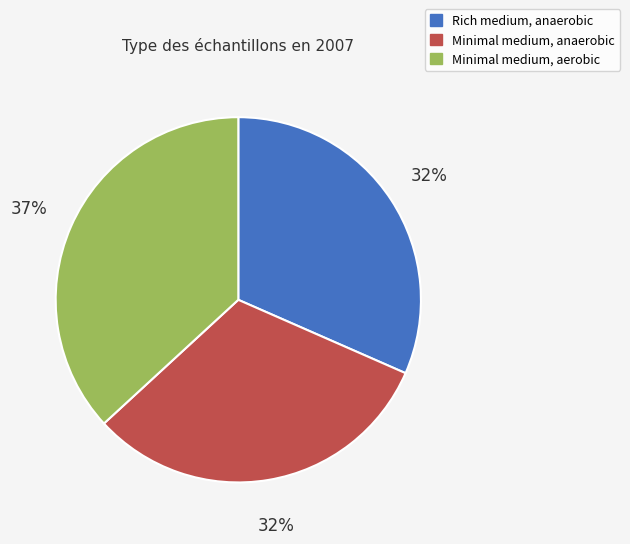

To the nearest percent, what is the combined percentage of Rich medium, anaerobic and Minimal medium, anaerobic?

63%